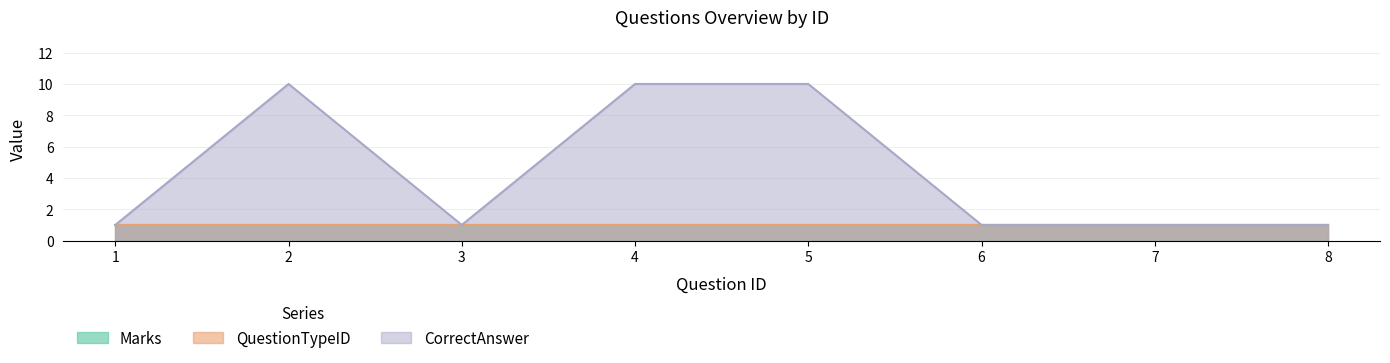

Where is QuestionTypeID nearest to the value 1?

1